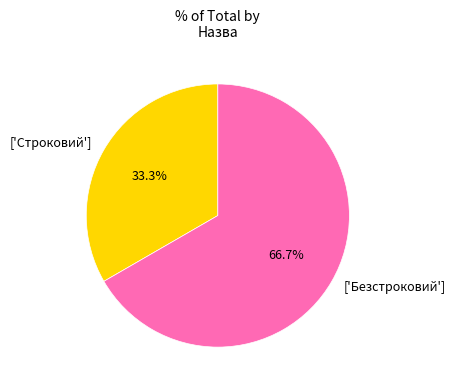

What is the ratio of the value at ['Строковий'] to the value at ['Безстроковий']?

0.5